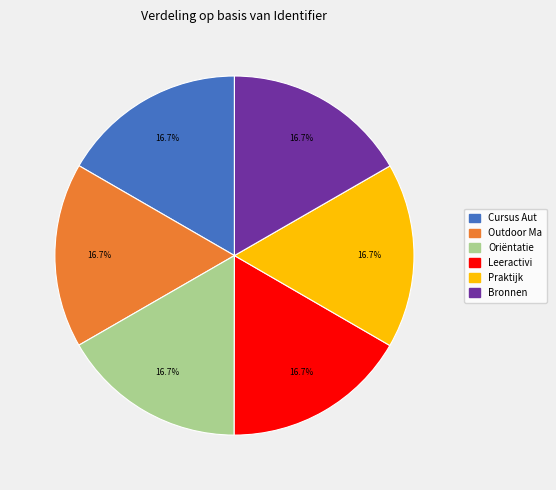

Is there any slice that represents more than half of the pie?

No